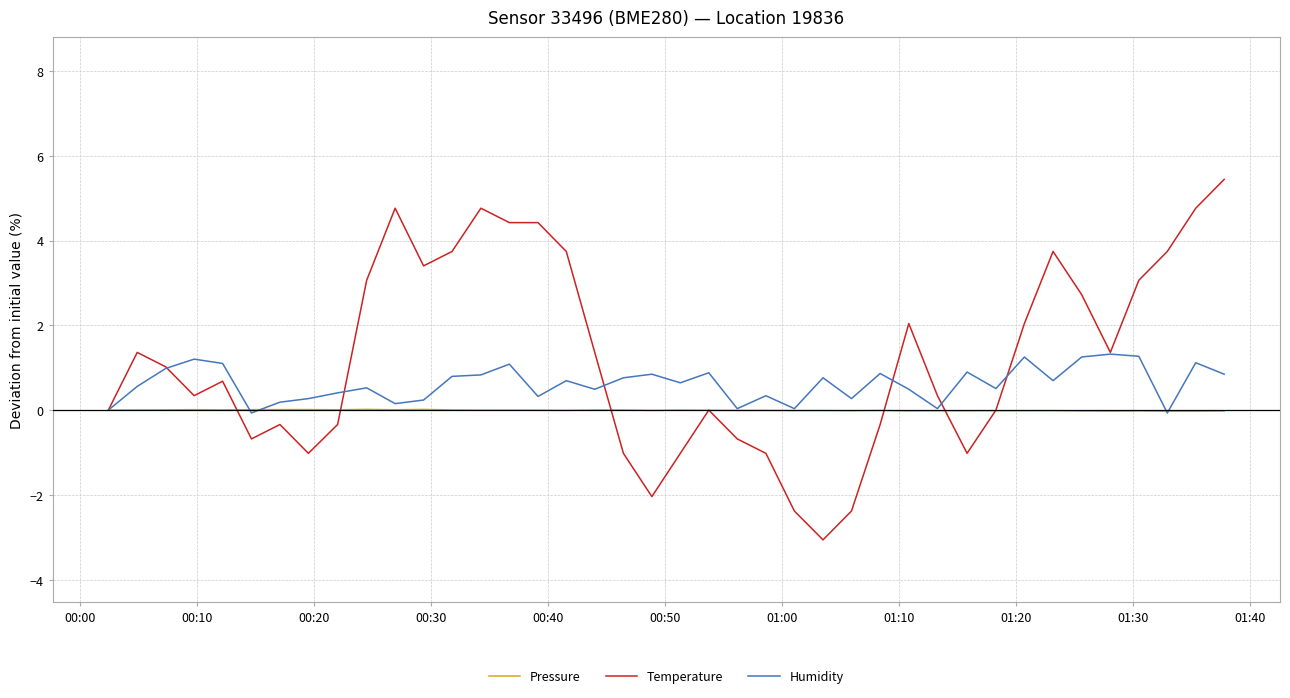

How many distinct data groups are displayed?

3